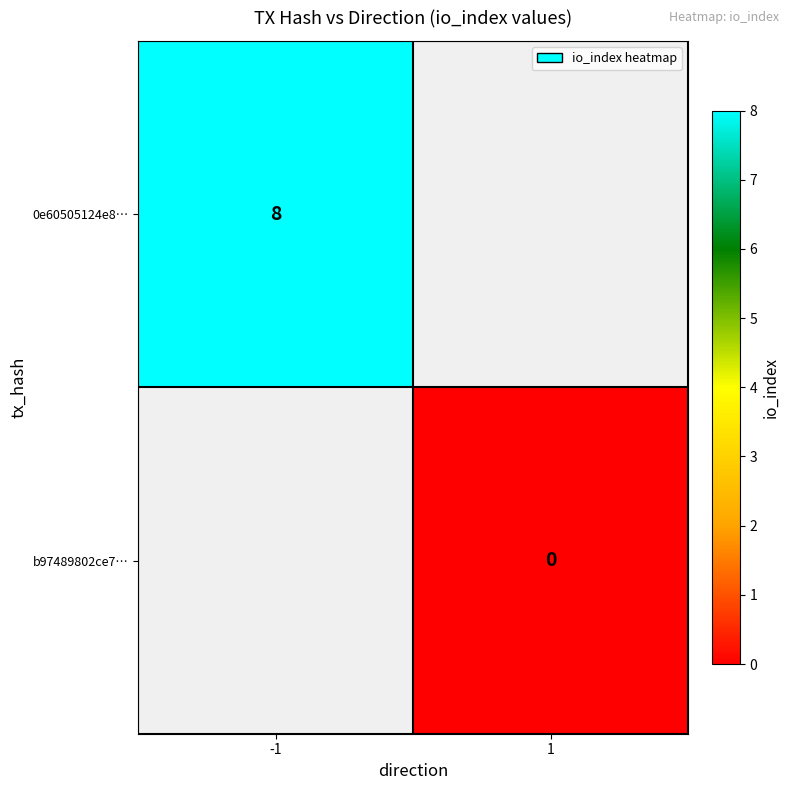

The 0e60505124e8… series shows 5 at -1. True or false?

False